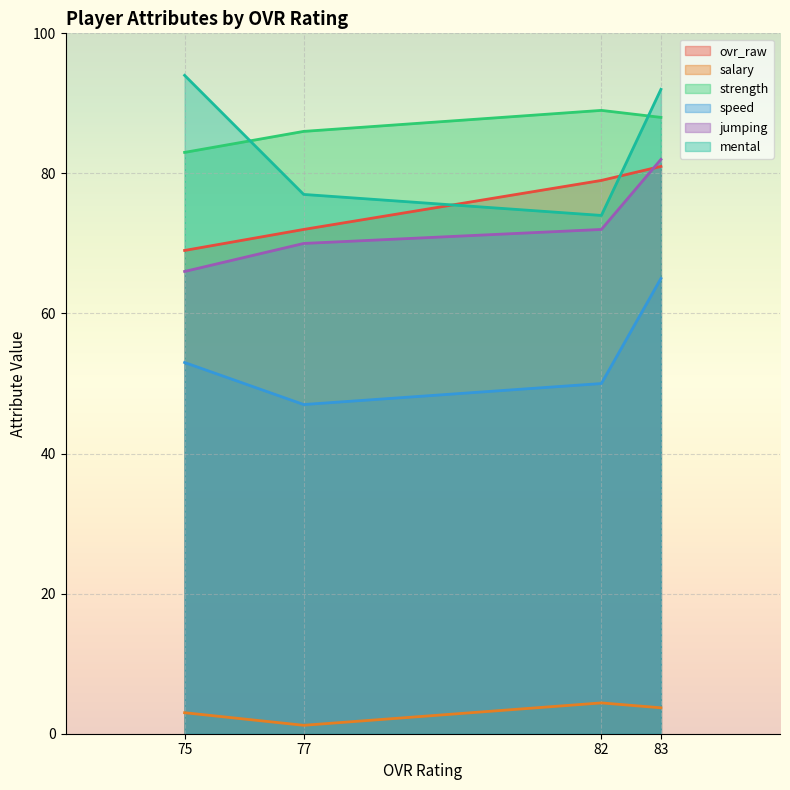

What is the difference between the maximum and minimum values in the strength series?

6.0